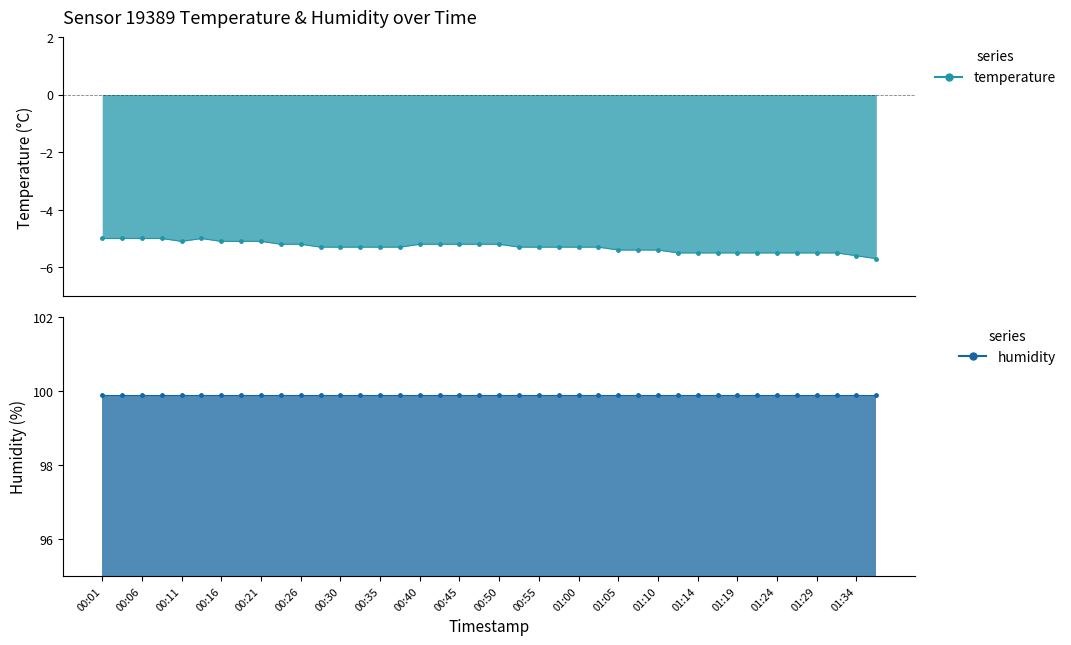

True or false: humidity_line has more than 2 points higher than both neighbors.

False